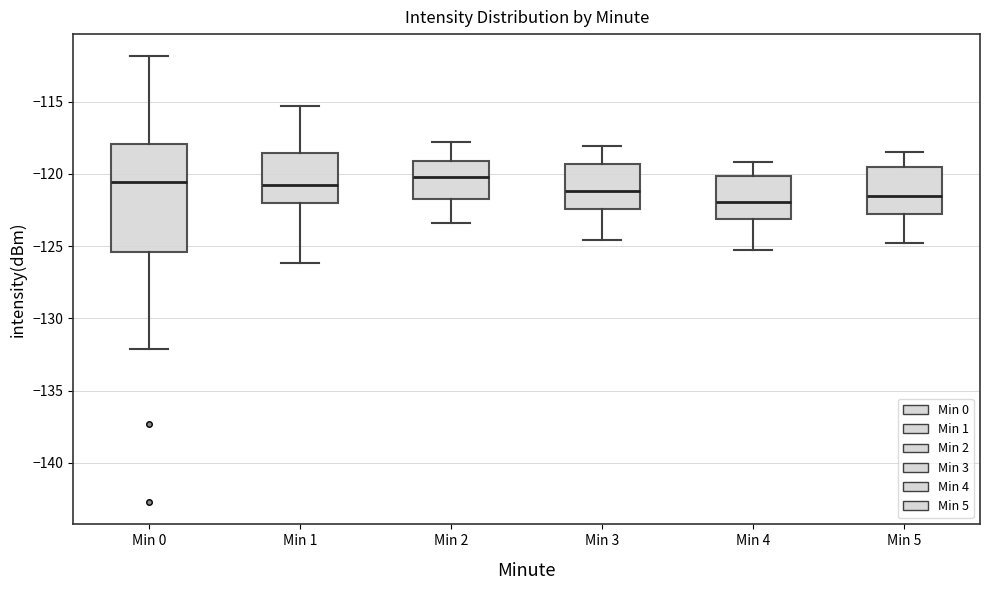

Reading left to right, transcribe this box plot: for each box, give where its median line is, the range the box spans, and where its two whiskers end, as read against the y-axis. The values are not printed on the chart, so give them approximately, as read against the axis.

Min 0: median -120.5, box -125.5 to -118.0, whiskers -132.0 to -112.0
Min 1: median -121.0, box -122.0 to -118.5, whiskers -126.0 to -115.5
Min 2: median -120.0, box -121.5 to -119.0, whiskers -123.5 to -118.0
Min 3: median -121.0, box -122.5 to -119.5, whiskers -124.5 to -118.0
Min 4: median -122.0, box -123.0 to -120.0, whiskers -125.5 to -119.0
Min 5: median -121.5, box -122.5 to -119.5, whiskers -125.0 to -118.5